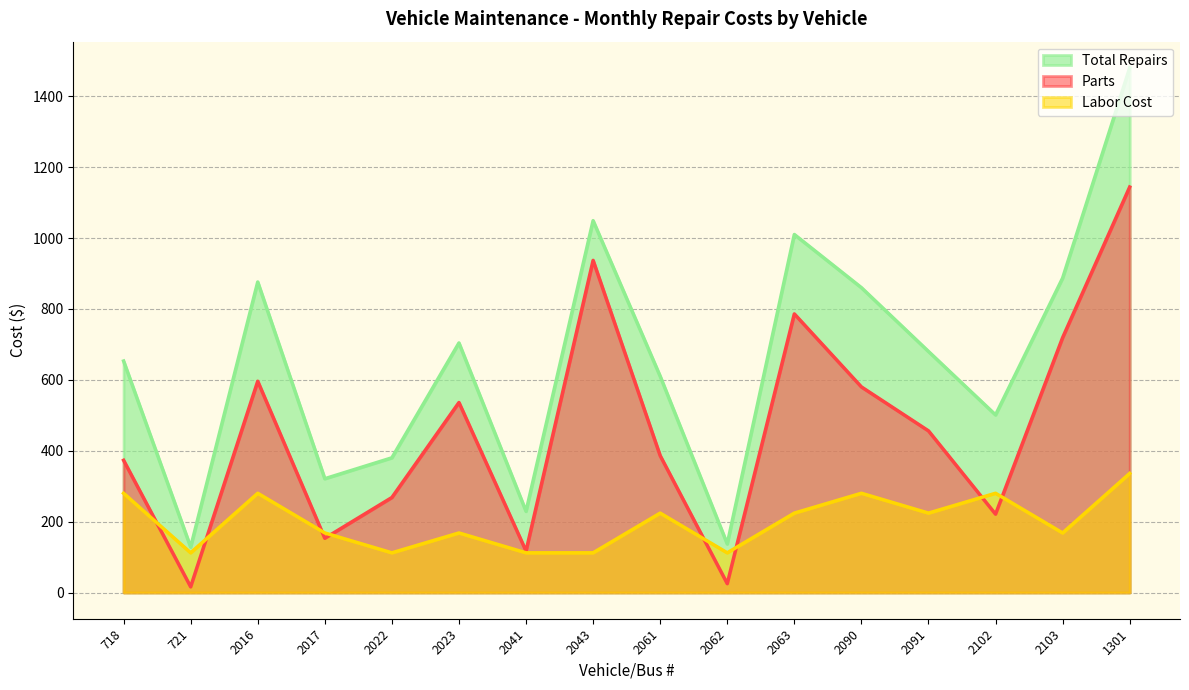

Reading left to right, transcribe all the data shown in this chart.

Parts: 373	16	596	153	268	536	117	937	386	25	786	580	456	221	719	1144
Labor Cost: 280	112	280	168	112	168	112	112	224	112	224	280	224	280	168	336
Total Repairs: 653	128	876	321	380	704	229	1049	610	137	1010	860	680	501	887	1480